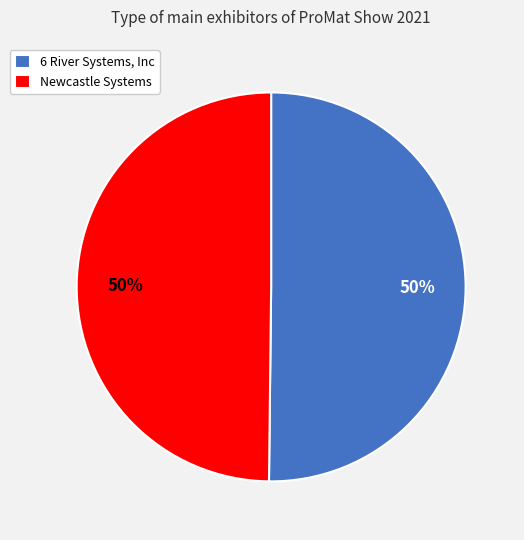

What is the ratio of the value at 6 River Systems, Inc to the value at Newcastle Systems?

1.0